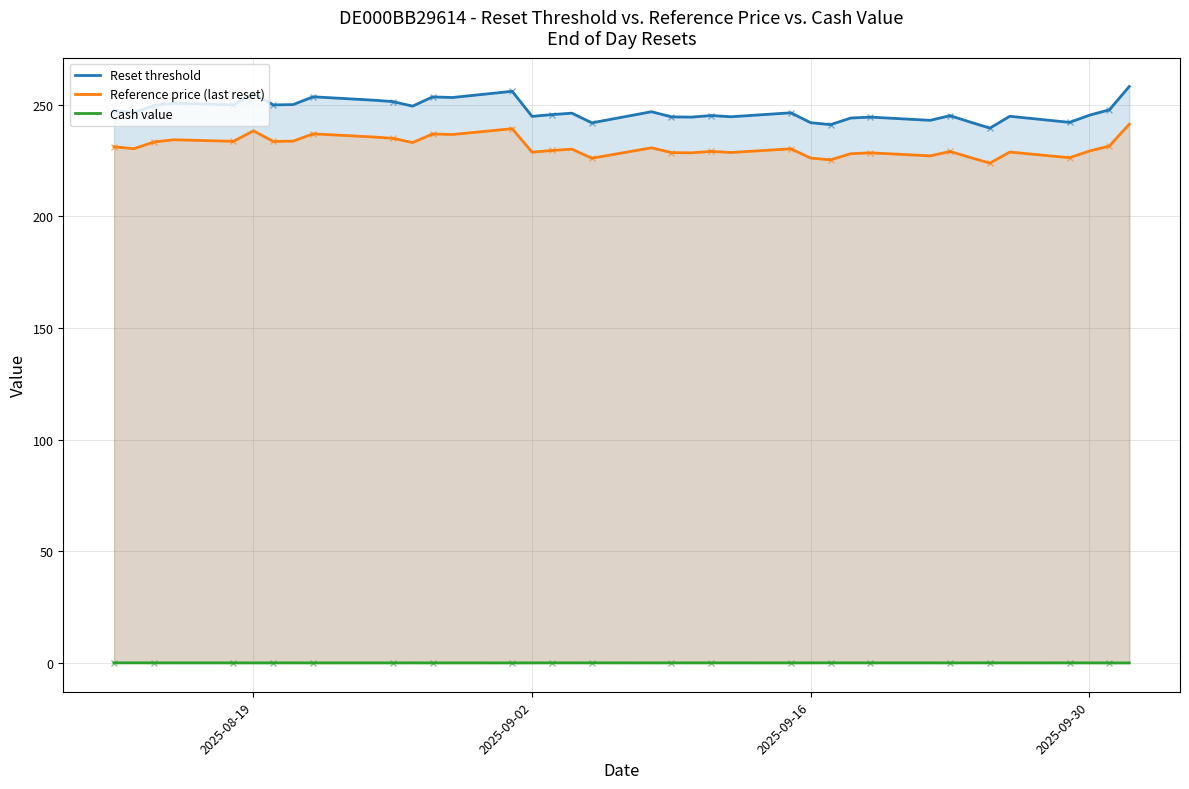

The Cash value series shows 0.1 at 2025-09-16. True or false?

True